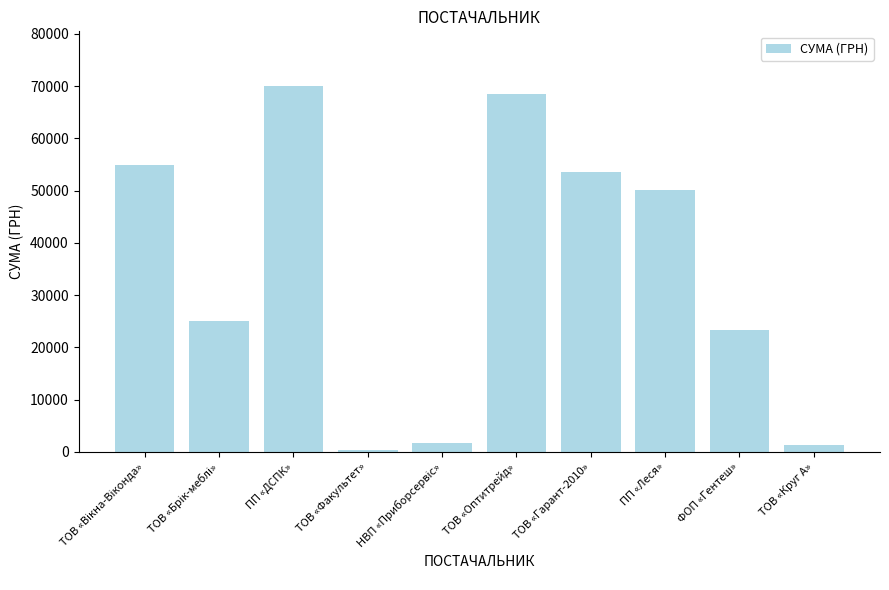

What is the label of the 8th bar from the left?

ПП «Леся»